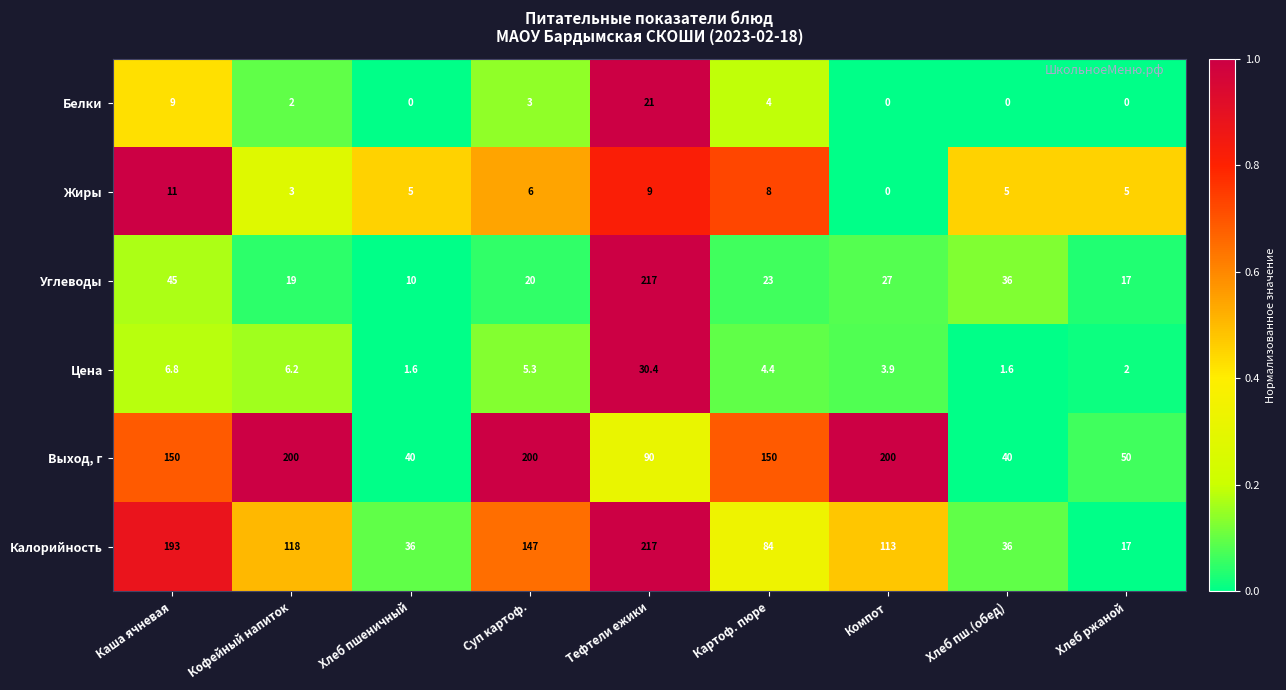

What is the difference between the second highest and minimum values in the Калорийность series?

176.0